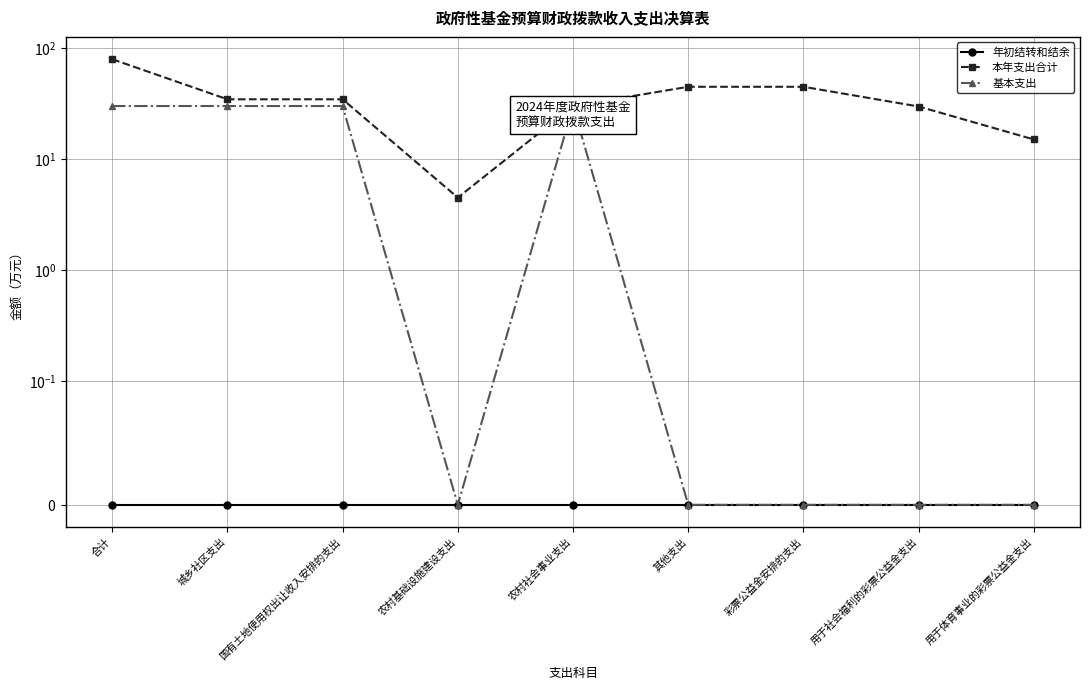

True or false: 基本支出 has a value of 11.6 at 用于体育事业的彩票公益金支出.

False